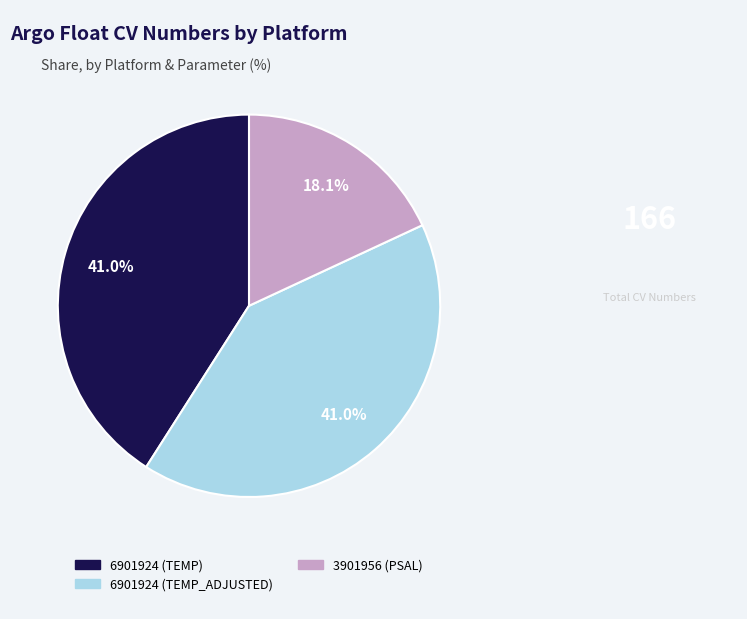

What percentage is NOT represented by 3901956 (PSAL)?

81.9%